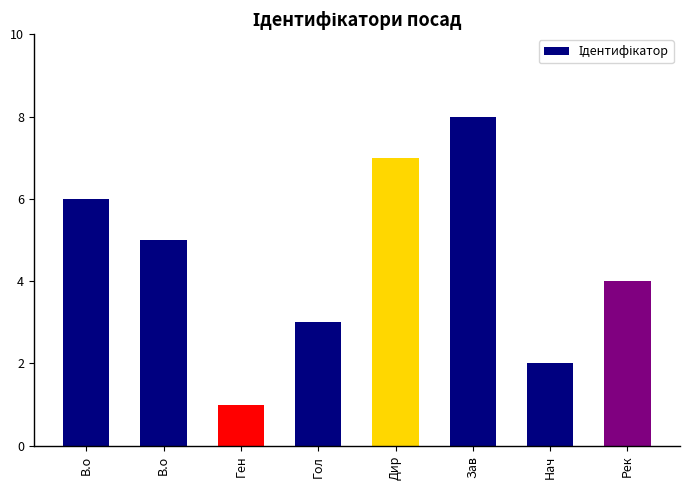

What is the sum of all values?

36